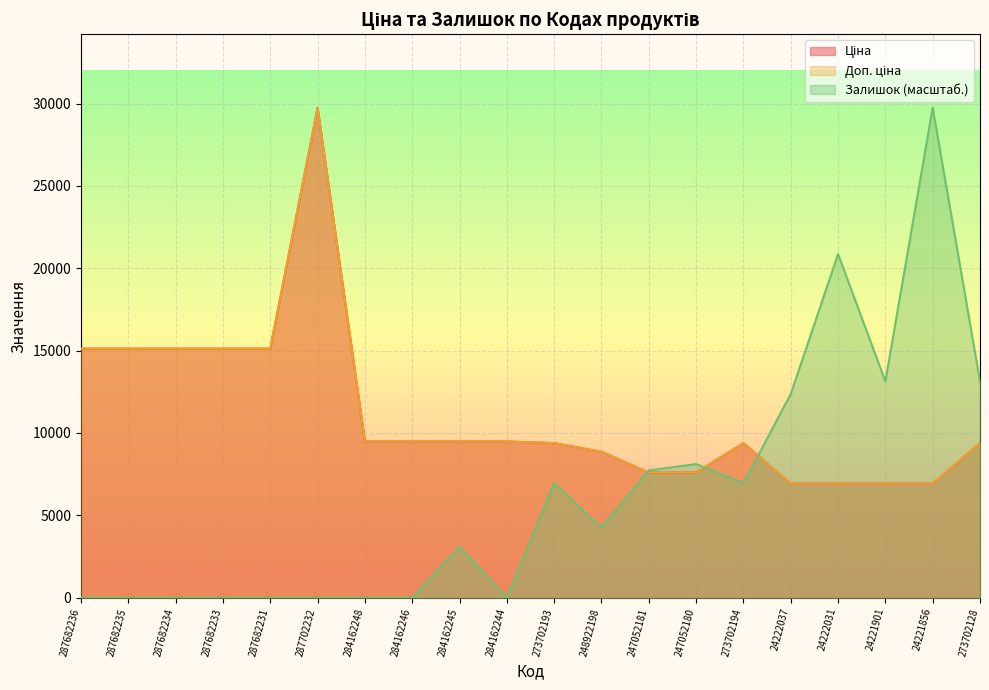

What is the value of the Залишок point at the 15th from the left?

6953.9